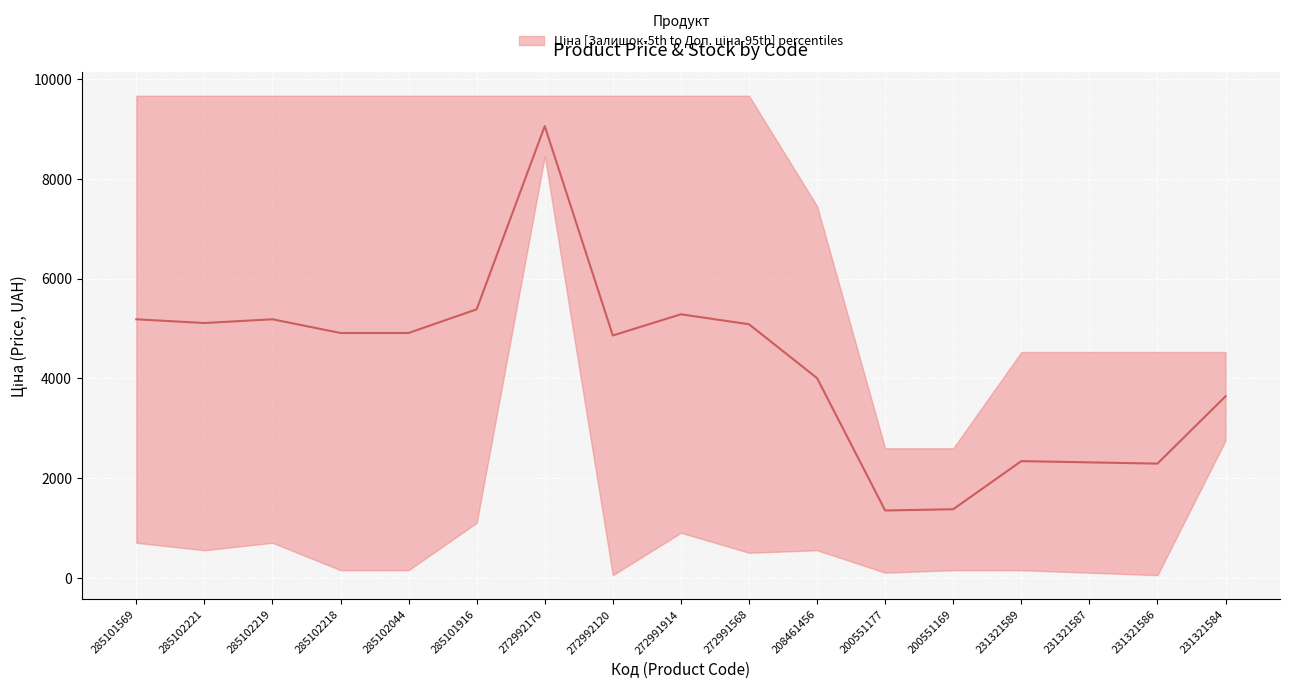

At which category is the sum across all series the highest?

272992170